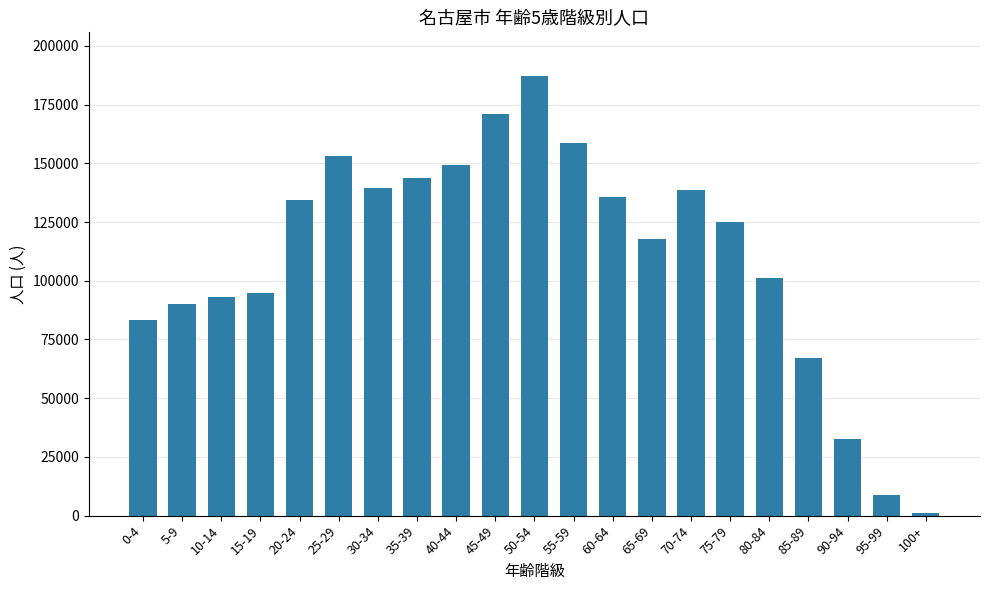

What is the average value?

110794